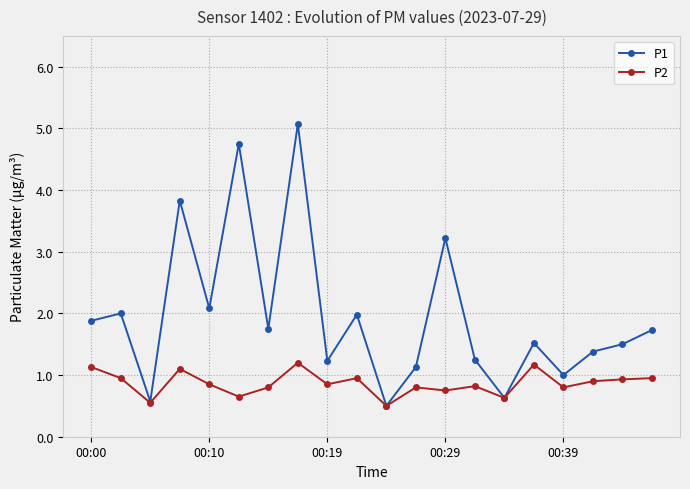

Which series has the largest total across all categories?

P1